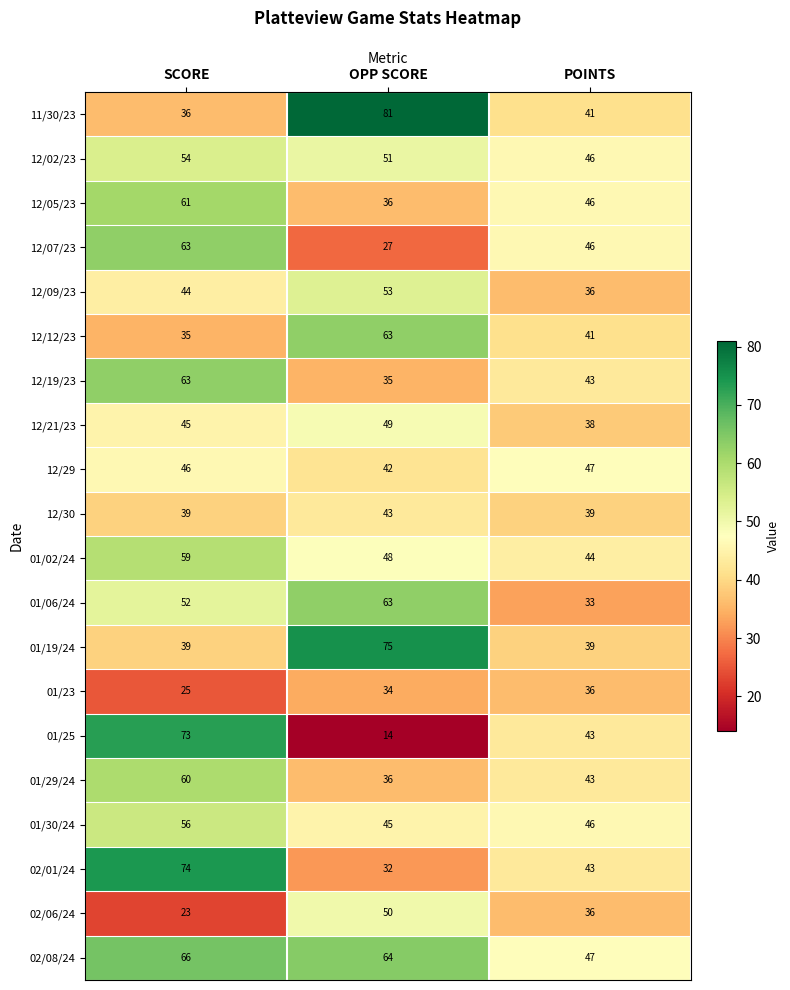

Which series has the widest spread of values?

01/25